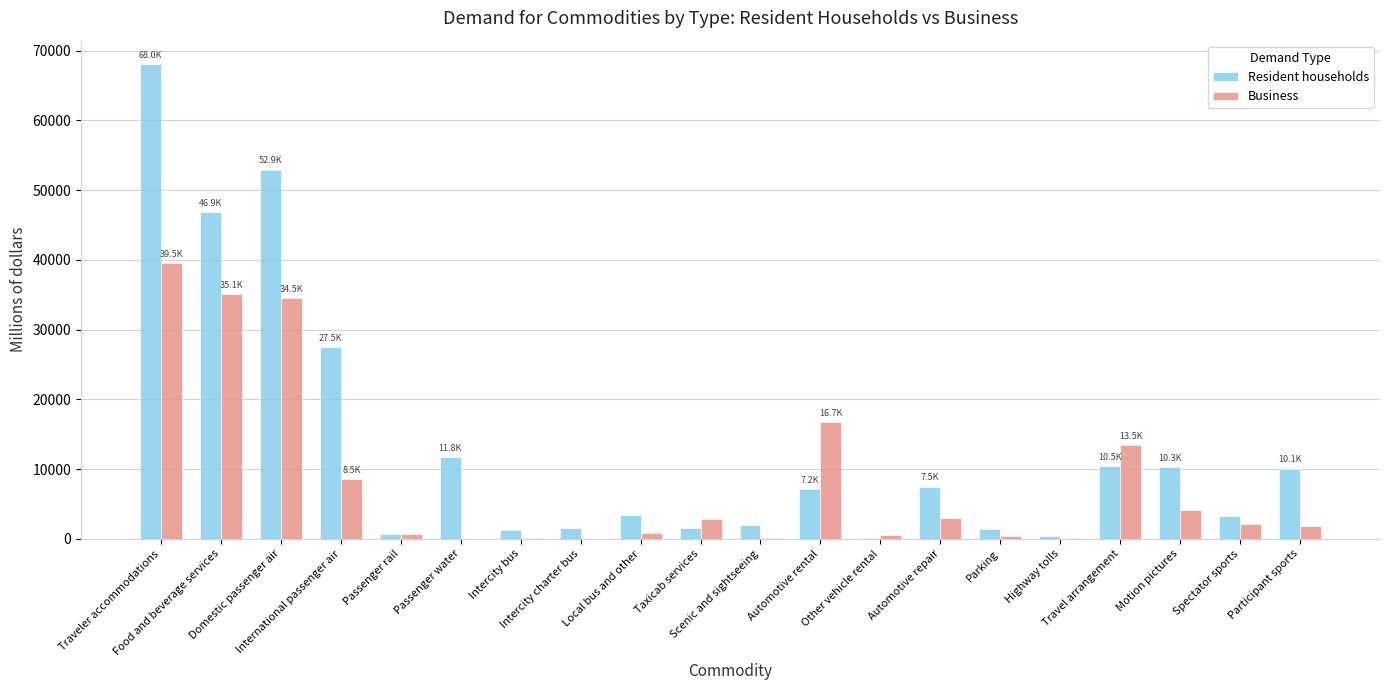

What is the sum of all Resident households values?

268334